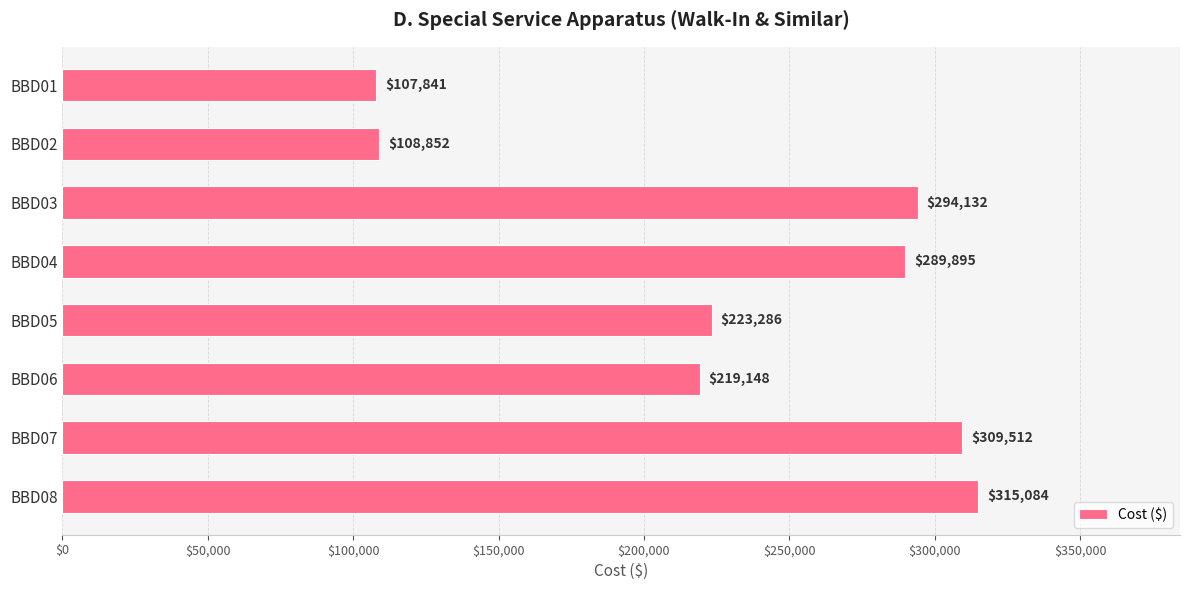

The chart shows a value of 309512.5 at BBD07. True or false?

True